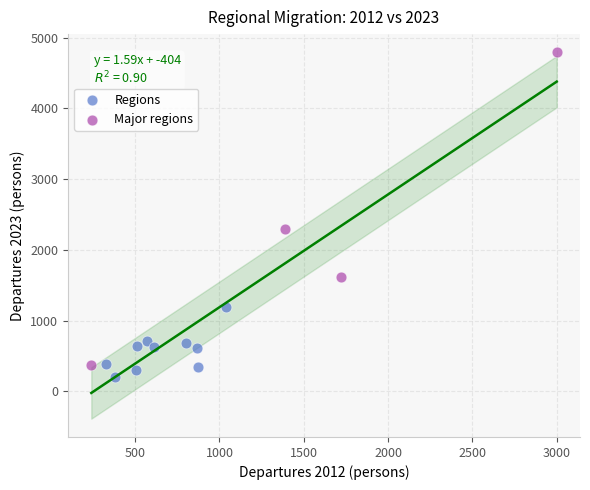

Which series has the largest Y range (max minus min)?

Major regions